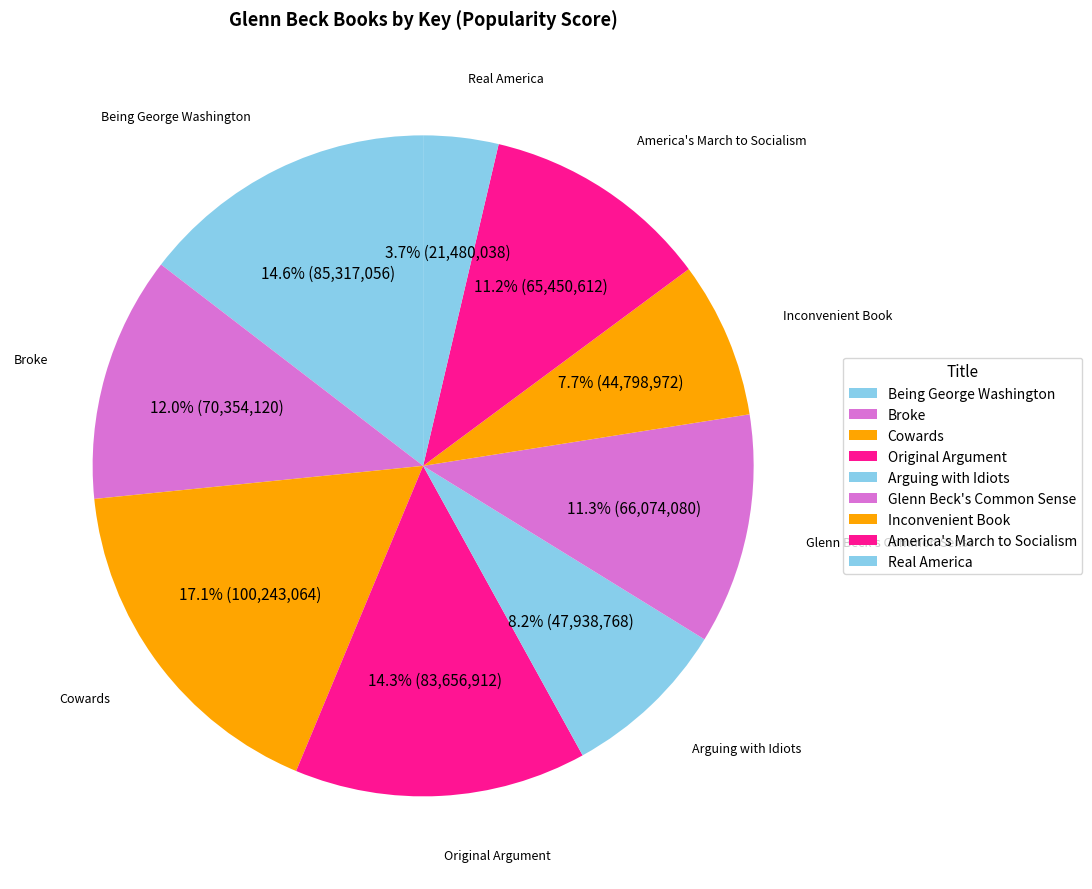

Which has a higher value, Glenn Beck's Common Sense or Real America?

Glenn Beck's Common Sense